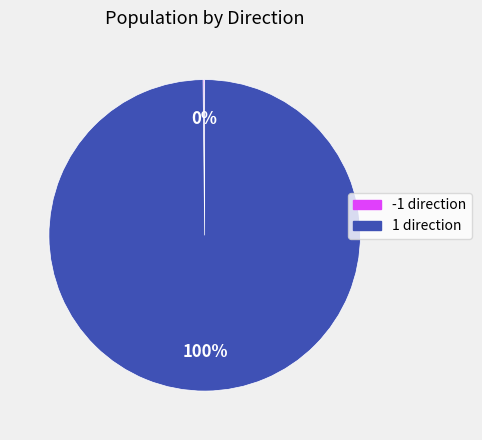

Is there any slice that represents more than half of the pie?

Yes